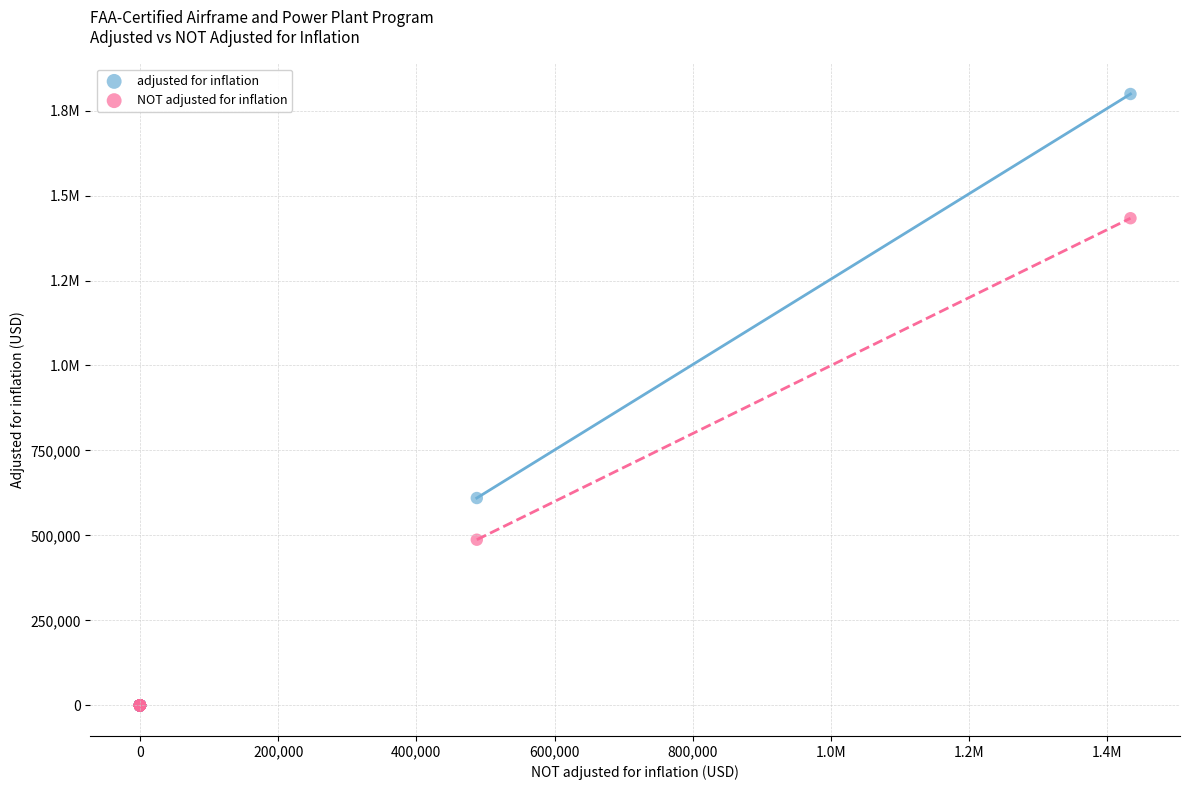

What are all the series names shown in the legend?

adjusted for inflation, NOT adjusted for inflation